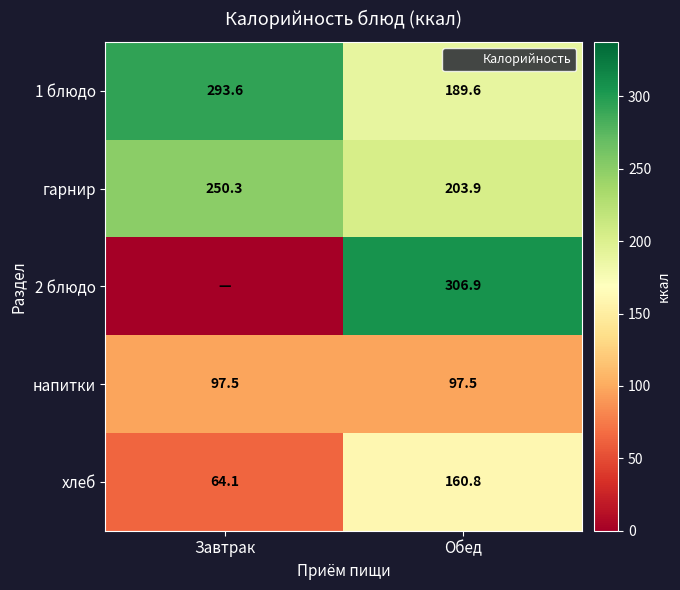

List the series in order of their peak value, highest first.

2 блюдо, 1 блюдо, гарнир, хлеб, напитки